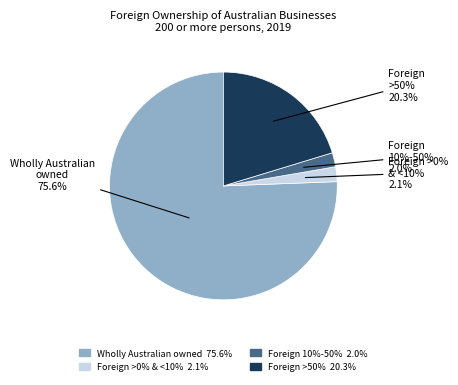

True or false: Foreign ownership between 10% and 50% accounts for 1% of the total.

False